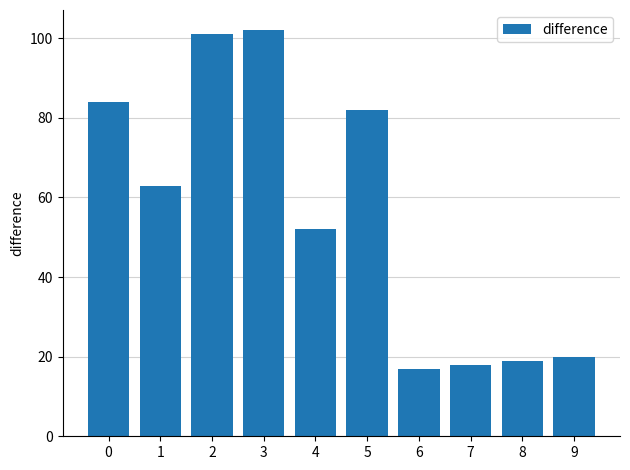

Approximately how many times larger is the value at 5 compared to 8?

4.3